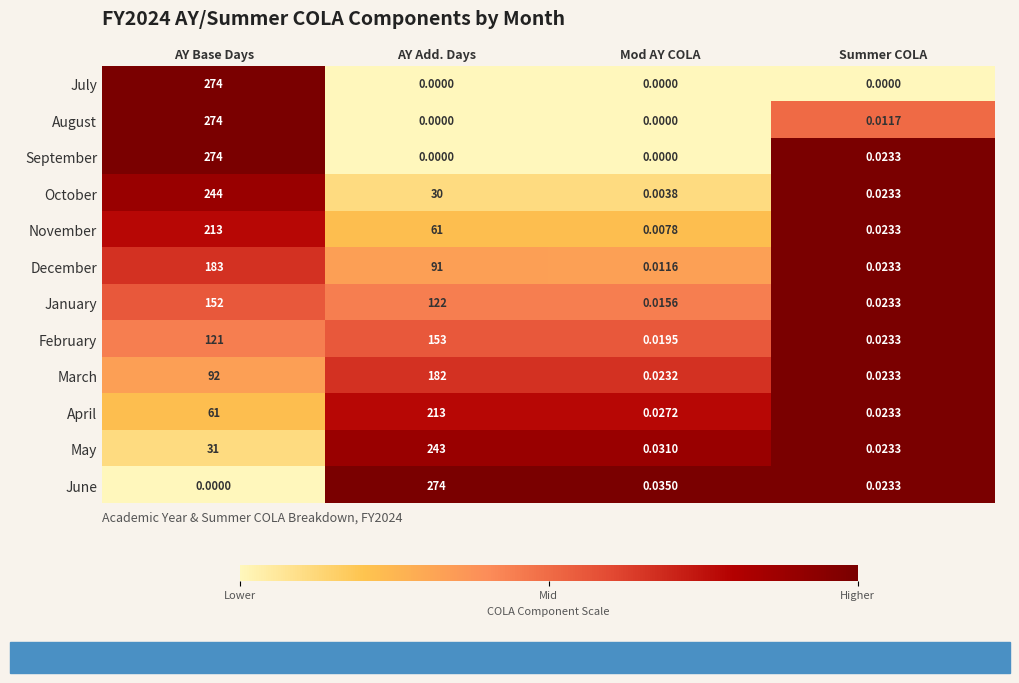

How many data points does each series have?

4